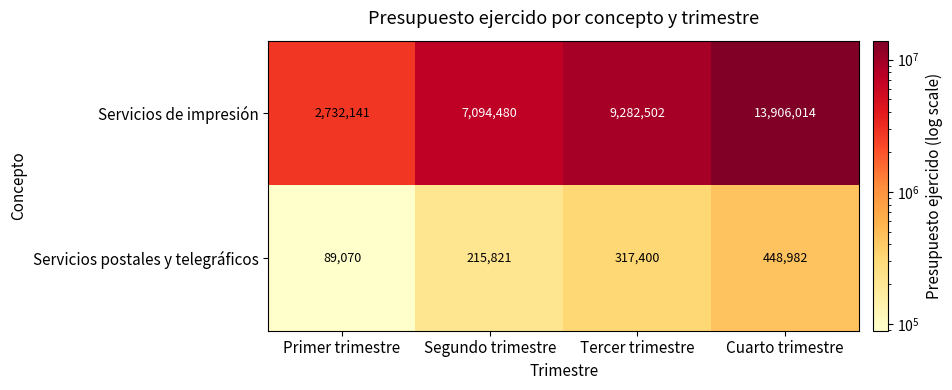

Reading left to right, what are all the values shown in this chart?

Servicios de impresión: 2732141	7094480	9282502	13906014
Servicios postales y telegráficos: 89070	215821	317400	448982